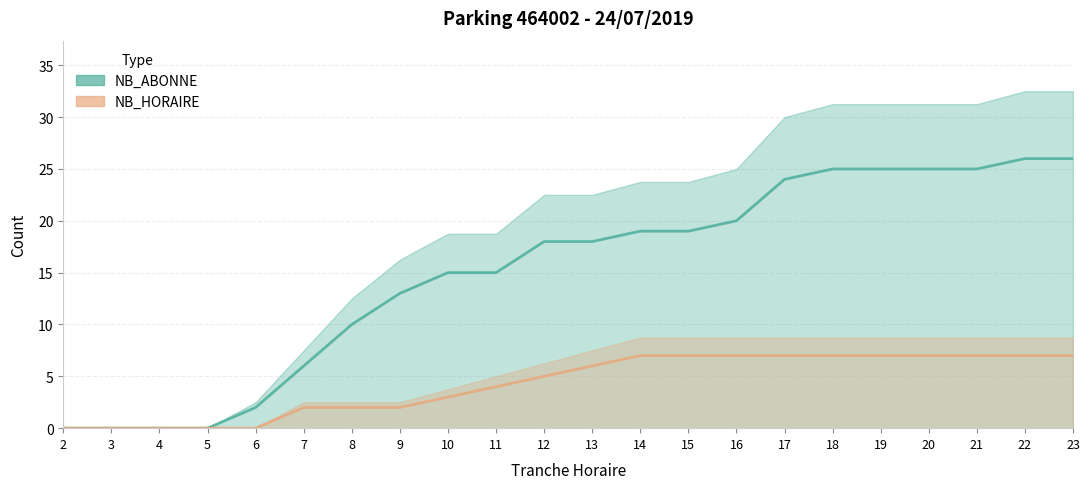

Between 13 and 3, which is larger?

13